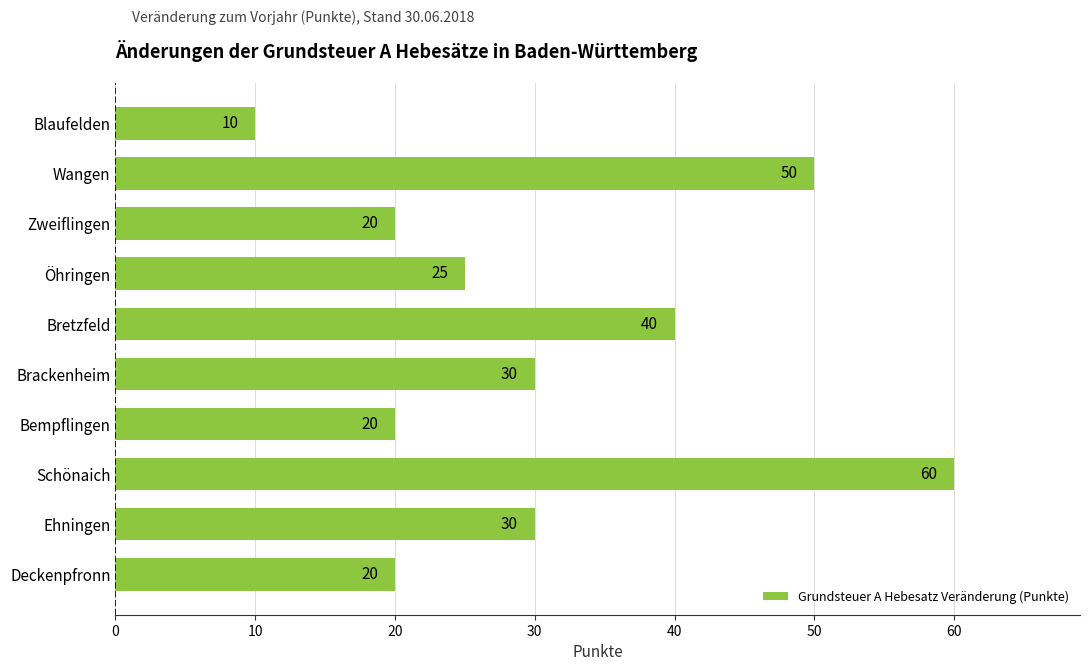

What is the difference between the second highest and minimum values?

40